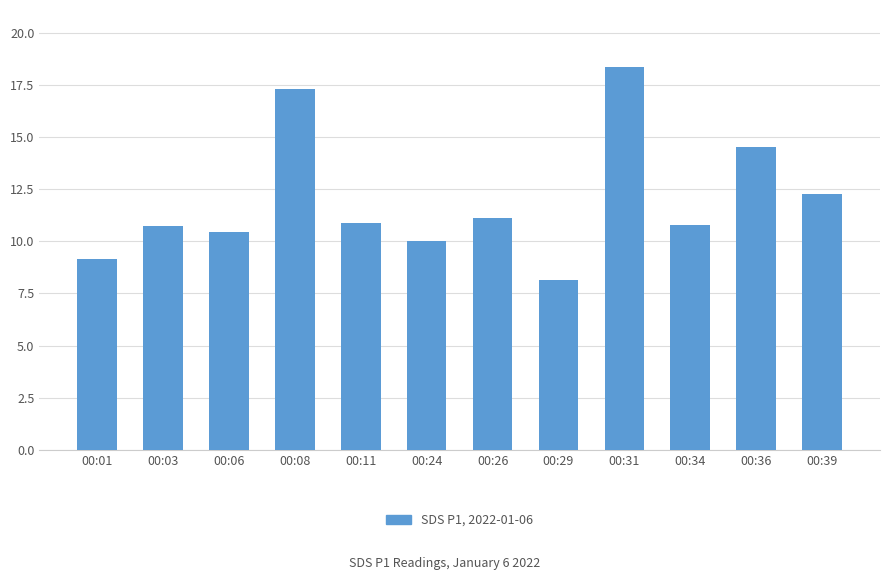

Count the number of categories in the chart.

12